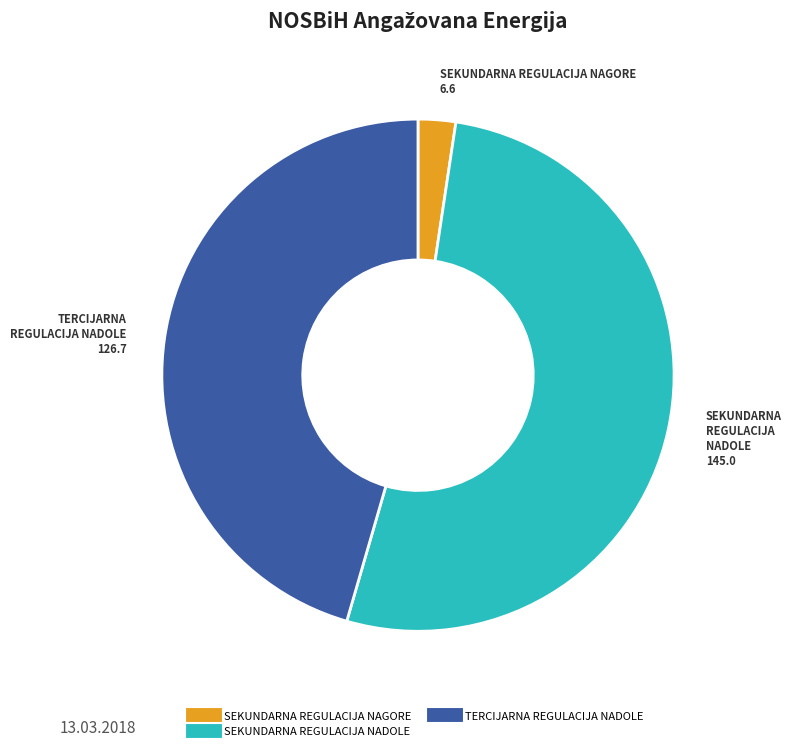

Is there any slice that represents more than half of the pie?

Yes